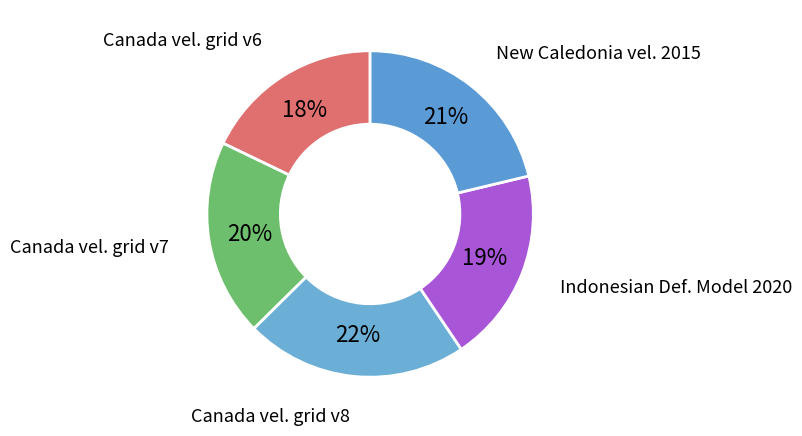

How many segments does this pie chart have?

5